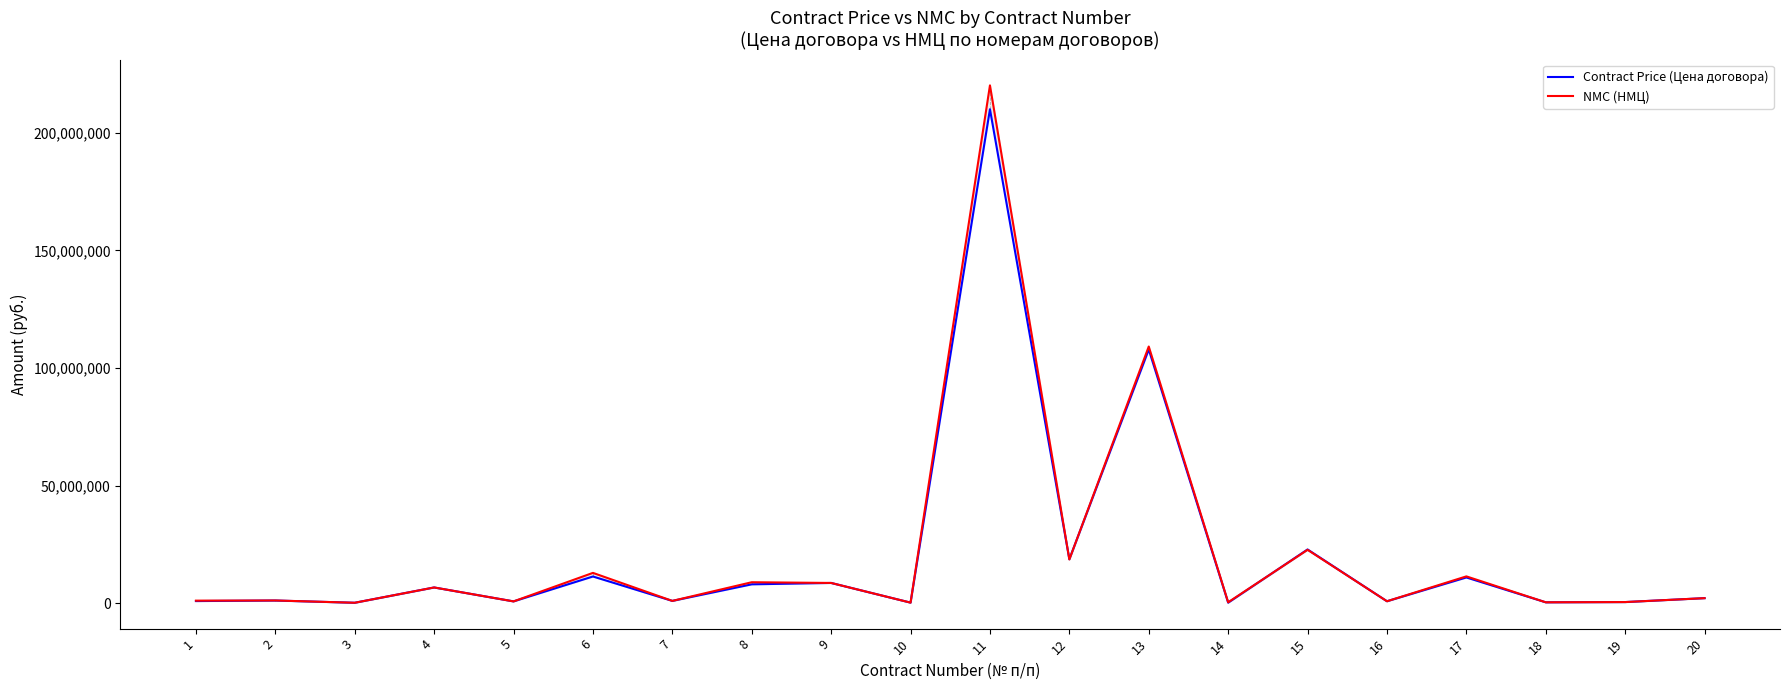

Rank the categories by NMC (НМЦ) value from highest to lowest.

11, 13, 15, 12, 6, 17, 8, 9, 4, 20, 2, 1, 7, 16, 5, 19, 14, 18, 10, 3